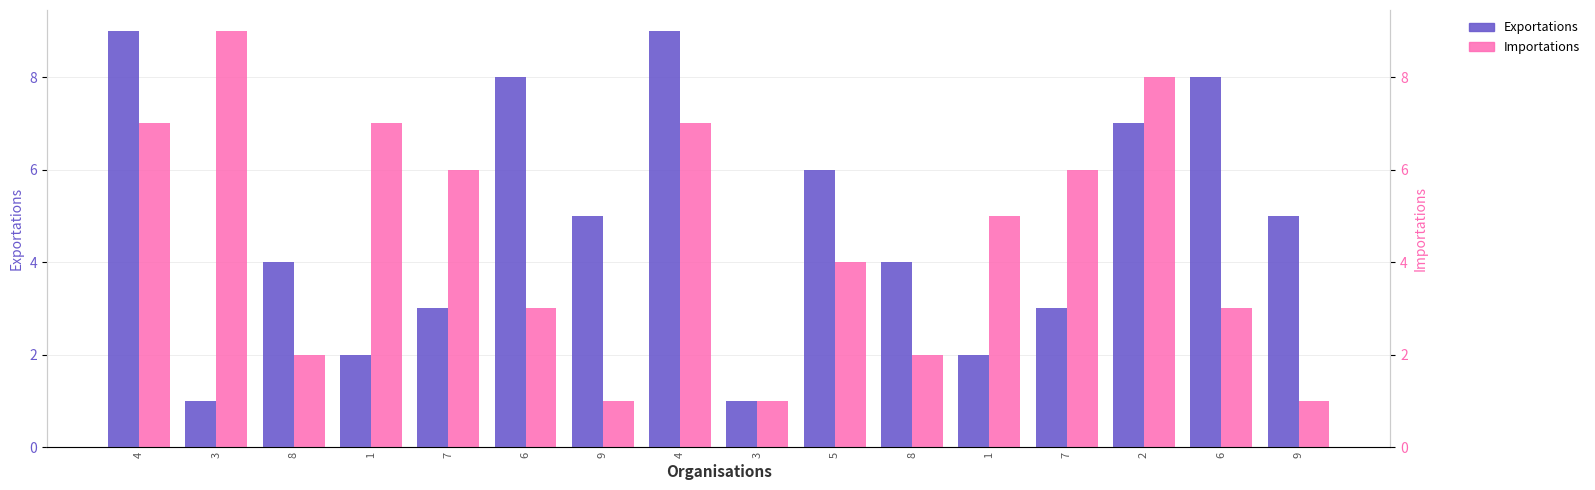

Rank the series by their average value, from lowest to highest.

Importations, Exportations